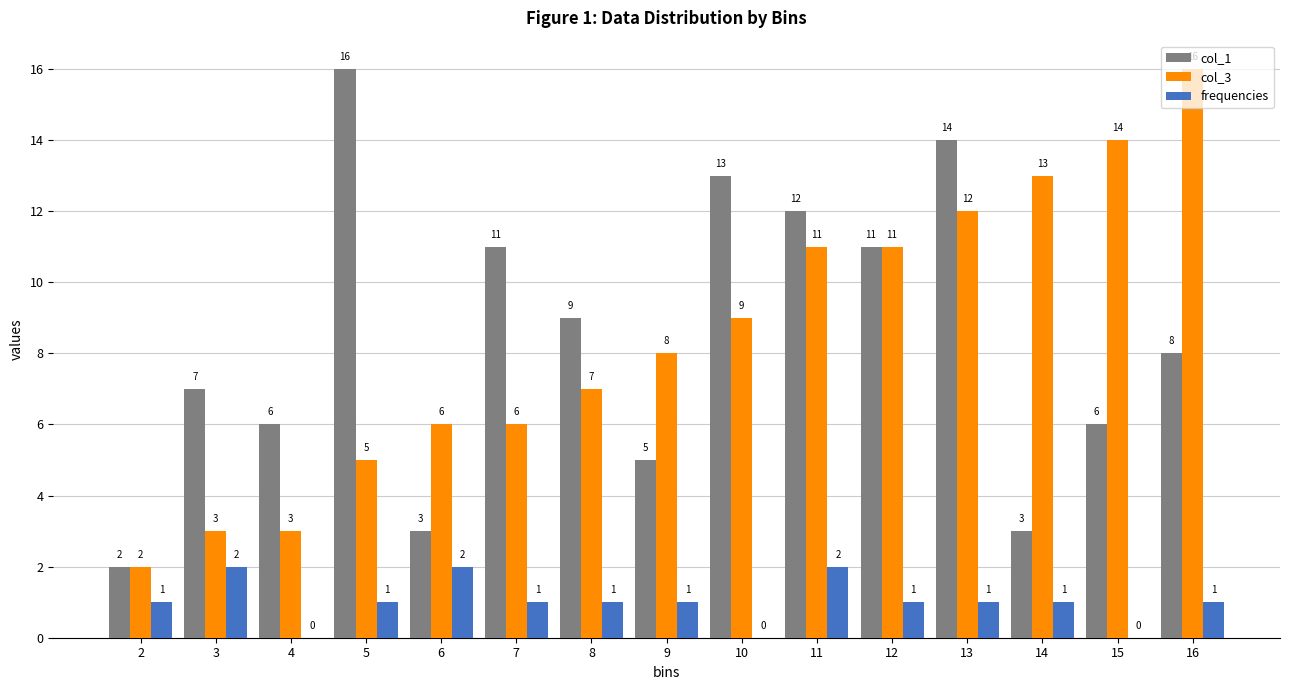

The value of col_3 at 16 is 16. True or false?

True